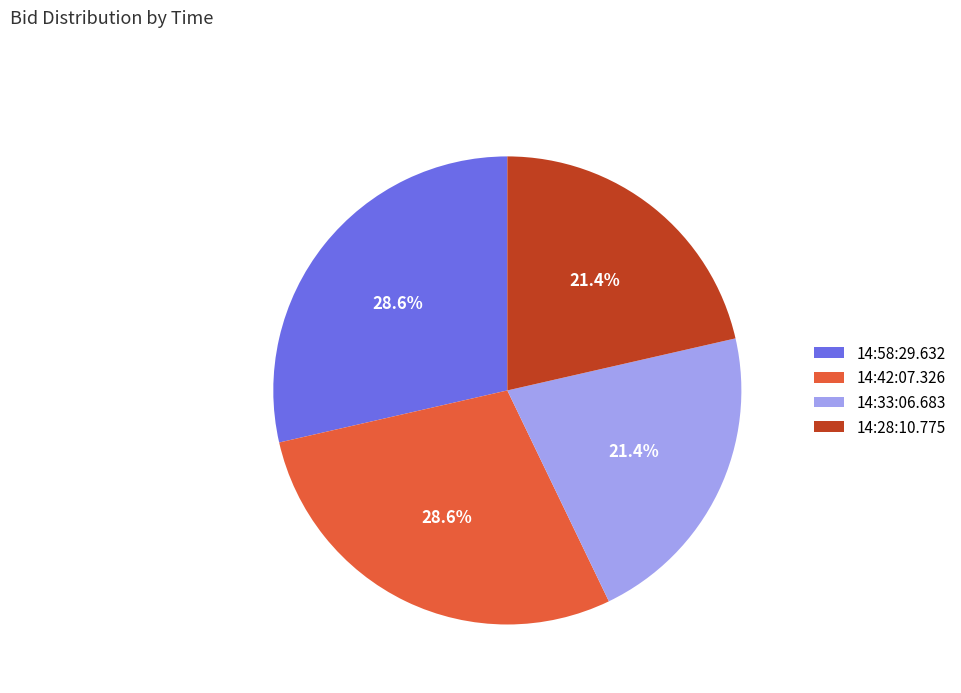

Does 14:33:06.683 represent more than half of the total?

No